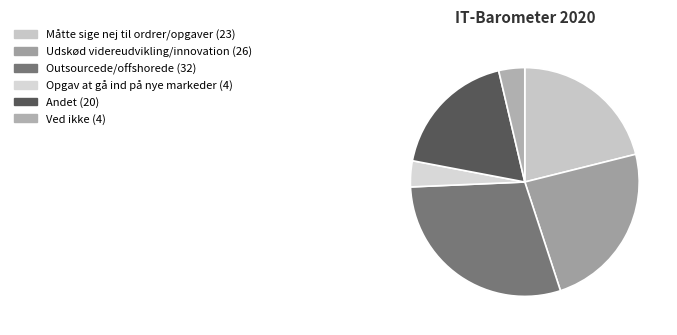

How many segments does this pie chart have?

6